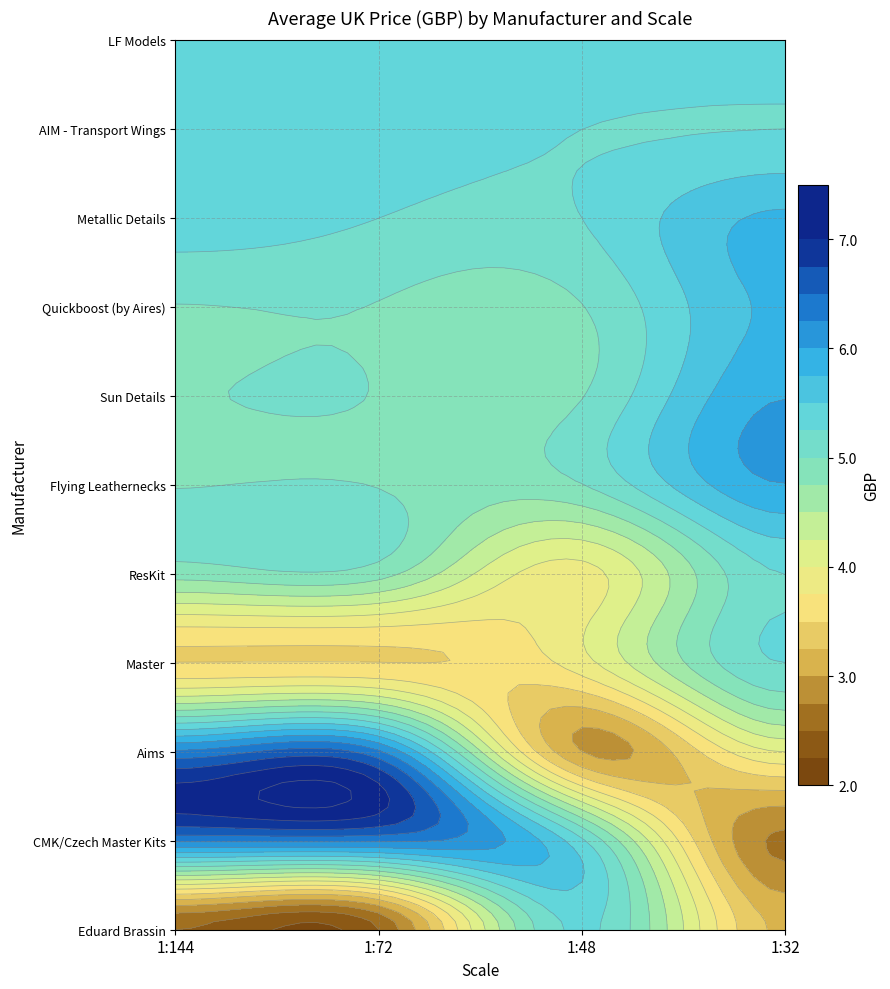

The value of Flying Leathernecks at 1:32 is 6.0. True or false?

True